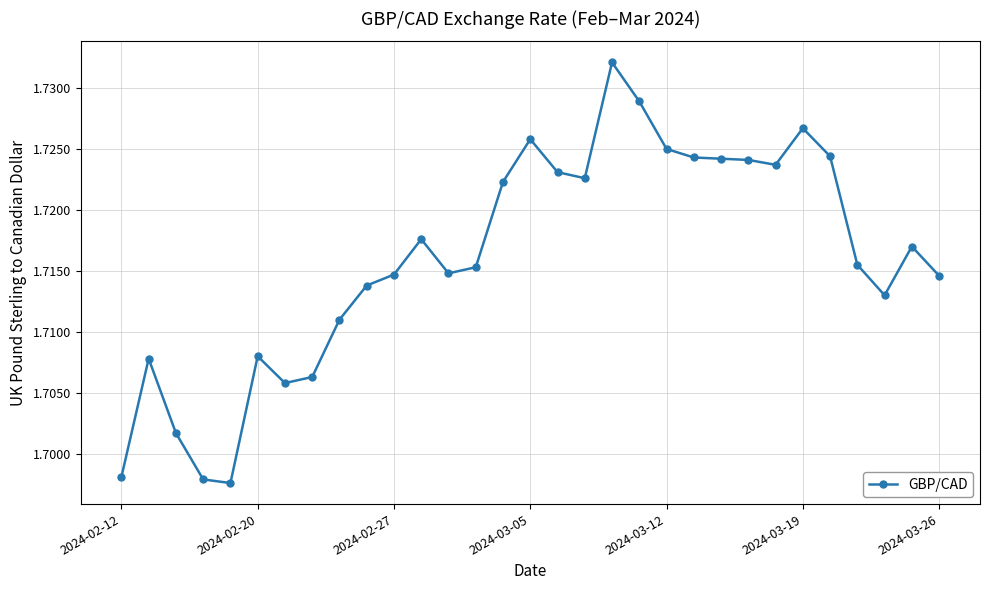

What is the sum of all values?

53.2